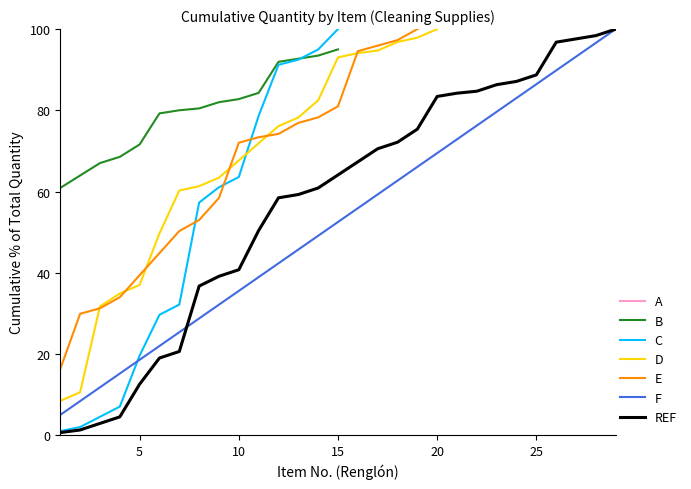

Where is the data nearest to the value 51?

5